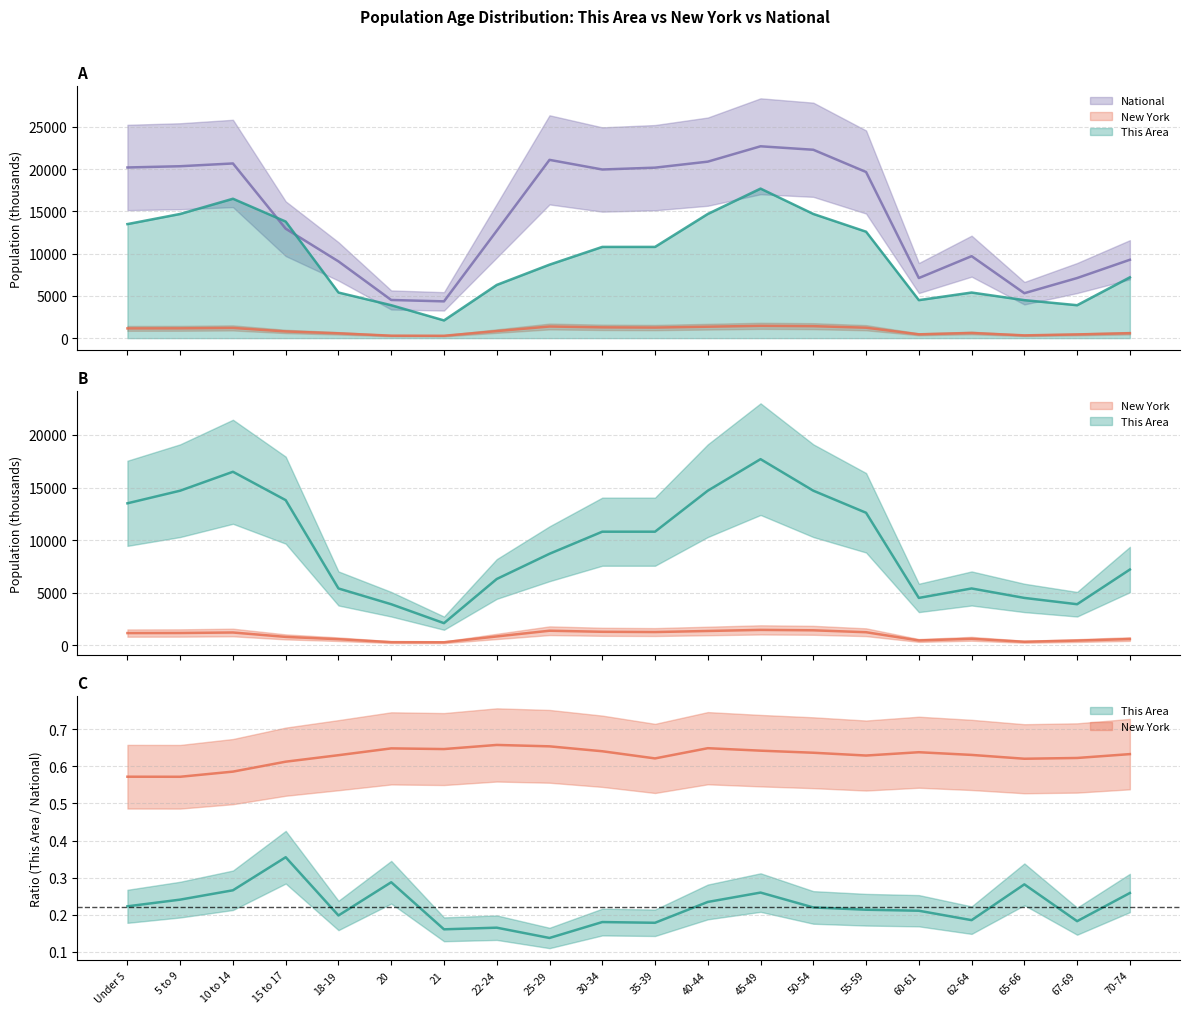

What is the value of the New York point at the 17th from the left?

612.3